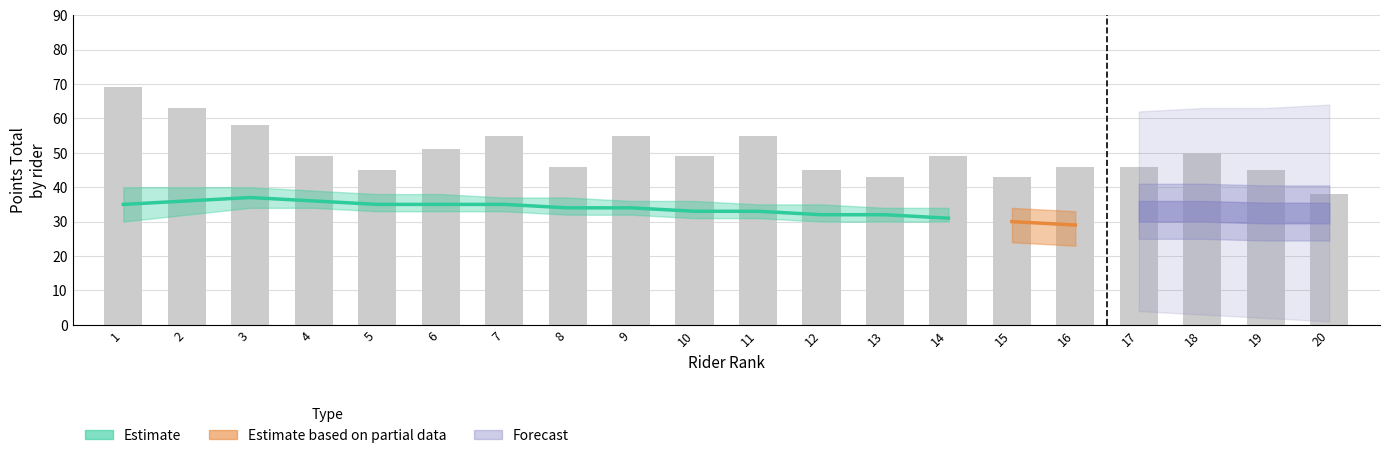

Which label corresponds to the largest value in the chart?

1